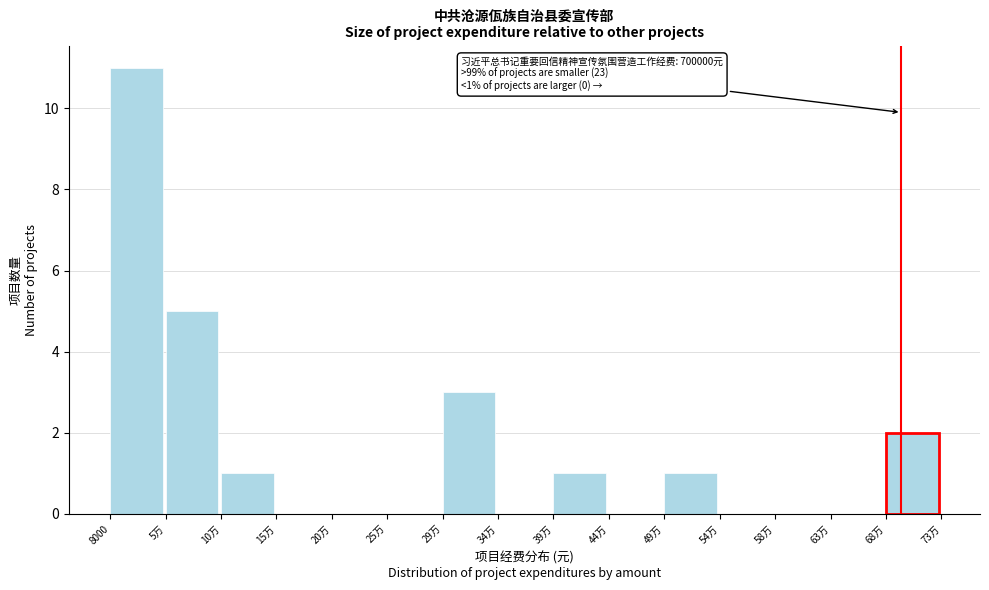

Reading left to right, extract all data points from this chart.

8000=11	5万=5	10万=1	15万=0	20万=0	25万=0	29万=3	34万=0	39万=1	44万=0	49万=1	54万=0	58万=0	63万=0	68万=2